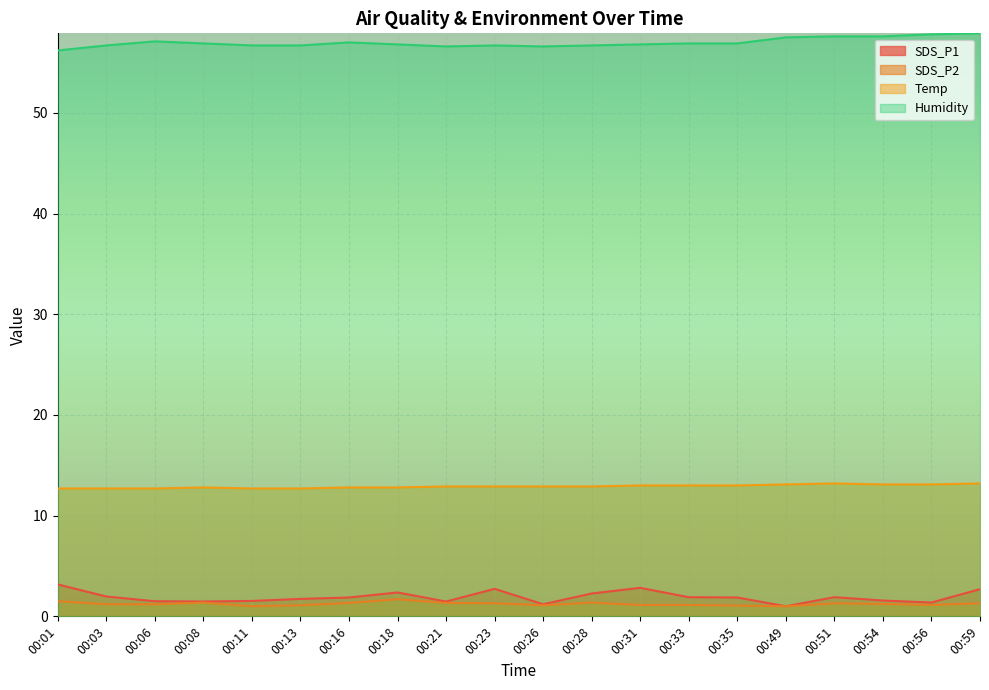

Rank the series at 00:51 from lowest to highest value.

SDS_P2, SDS_P1, Temp, Humidity